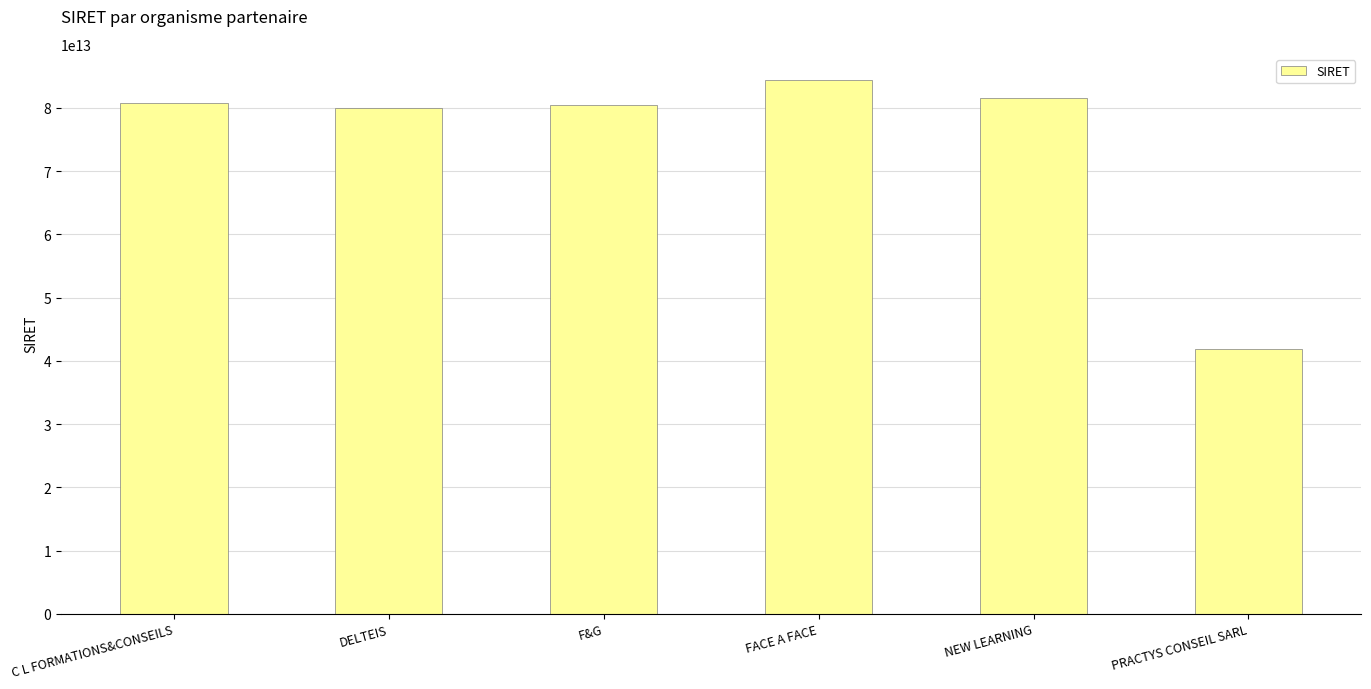

How many data points are less than 80857093100028?

3